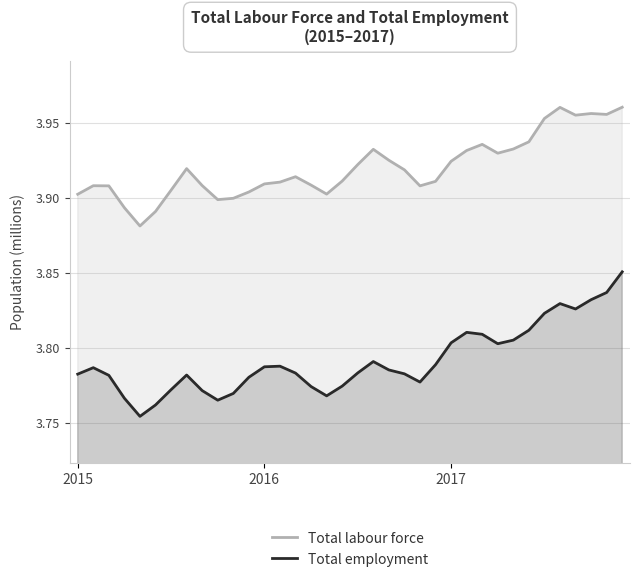

List the series in order of their overall mean, lowest first.

Total employment, Total labour force